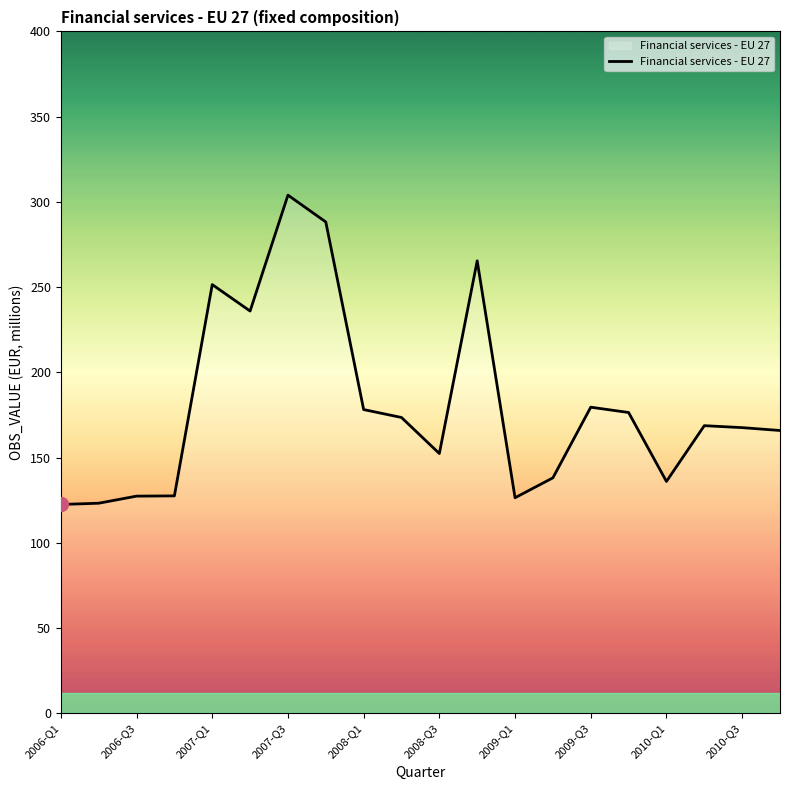

What is the smallest value displayed?

122.5